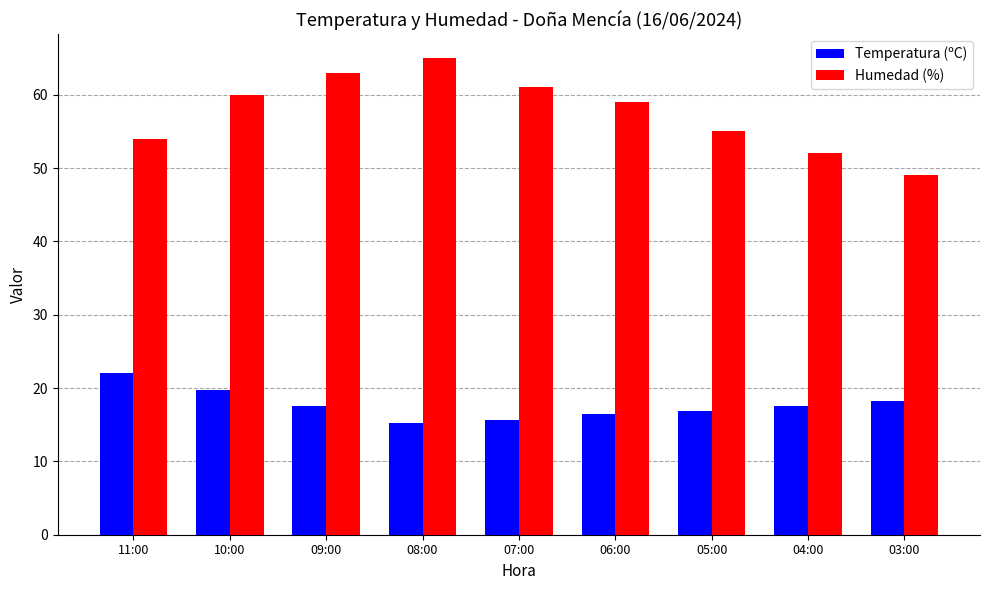

Which series changed the most between 10:00 and 03:00?

Humedad (%)